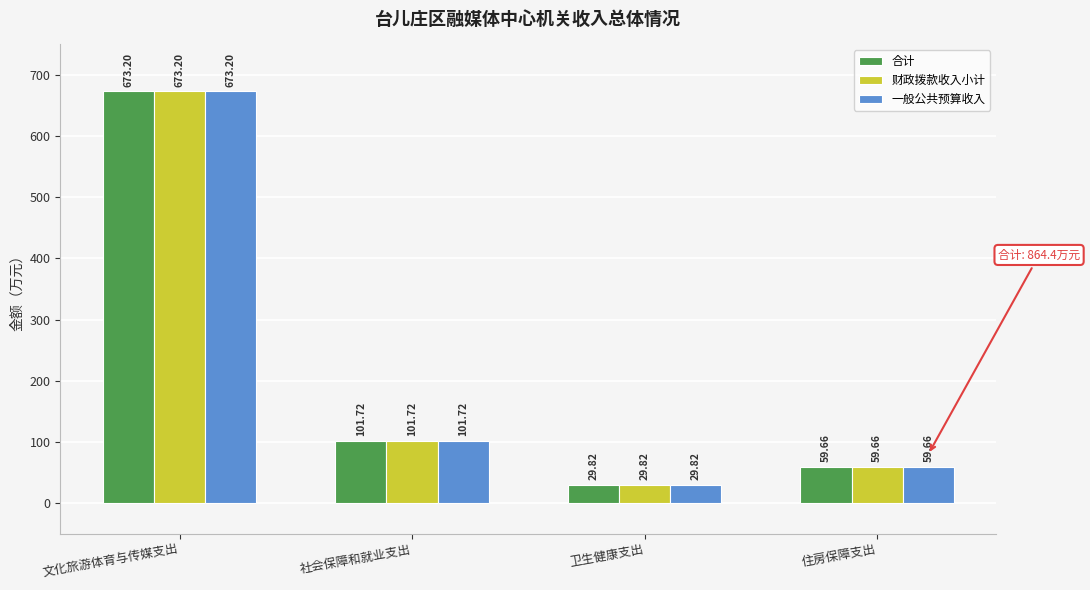

What is the sum of the 合计 values at 住房保障支出 and 社会保障和就业支出?

161.4